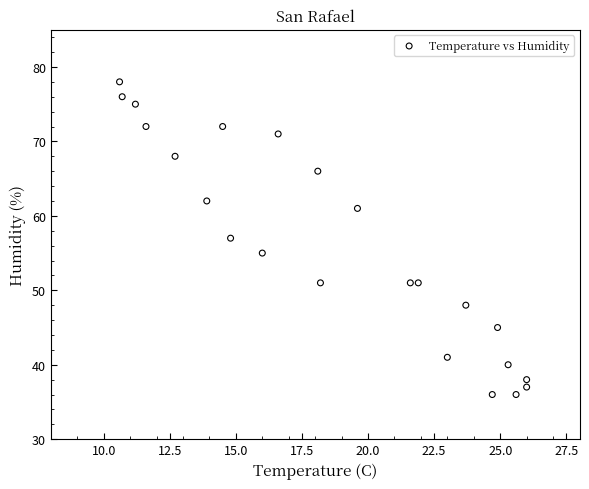

What is the range of Y values (max minus min)?

42